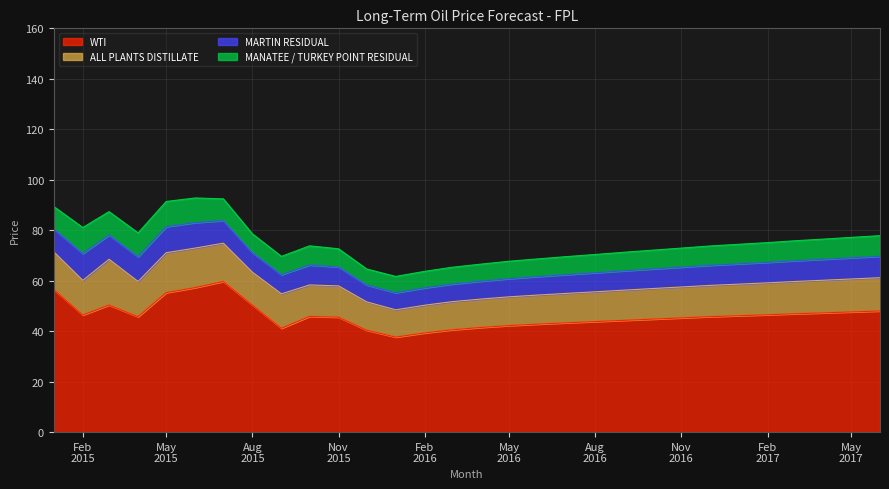

What is the lowest value of the ALL PLANTS DISTILLATE series?

10.8